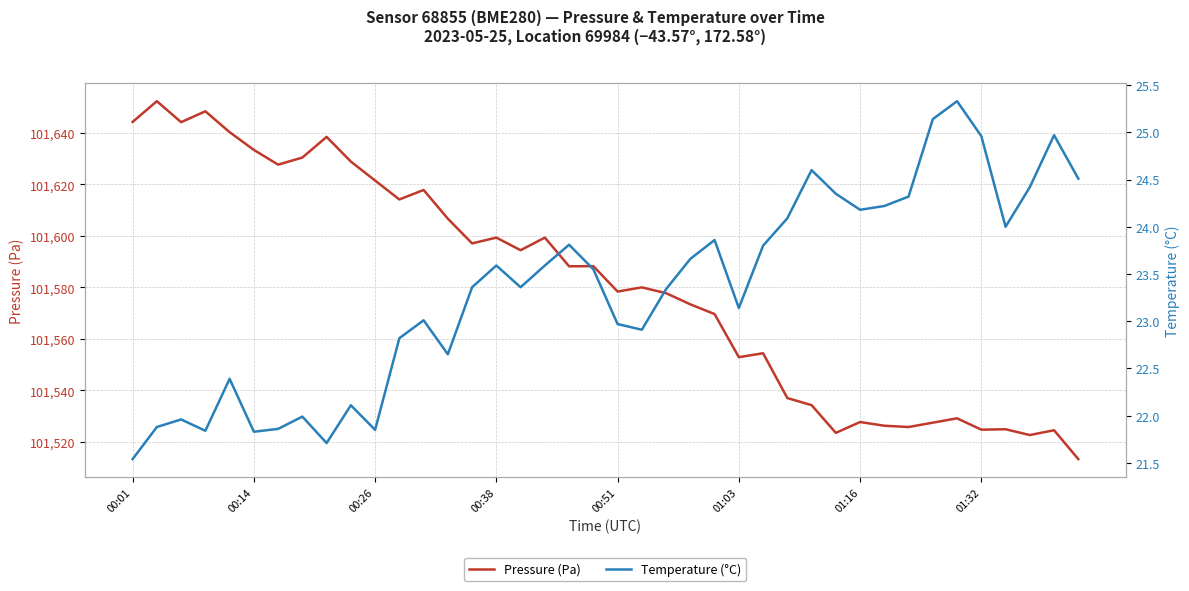

Reading left to right, extract all data points from this chart.

Pressure (Pa): 101644.3	101652.3	101644.2	101648.4	101640.3	101633.4	101627.7	101630.4	101638.5	101628.9	101621.5	101614.2	101617.8	101606.7	101597.1	101599.3	101594.4	101599.3	101588.2	101588.2	101578.4	101580.0	101577.8	101573.4	101569.6	101552.9	101554.4	101537.0	101534.2	101523.5	101527.7	101526.2	101525.8	101527.4	101529.1	101524.7	101524.9	101522.6	101524.5	101513.3
Temperature (°C): 21.5	21.9	22.0	21.8	22.4	21.8	21.9	22.0	21.7	22.1	21.9	22.8	23.0	22.6	23.4	23.6	23.4	23.6	23.8	23.6	23.0	22.9	23.3	23.7	23.9	23.1	23.8	24.1	24.6	24.4	24.2	24.2	24.3	25.1	25.3	25.0	24.0	24.4	25.0	24.5